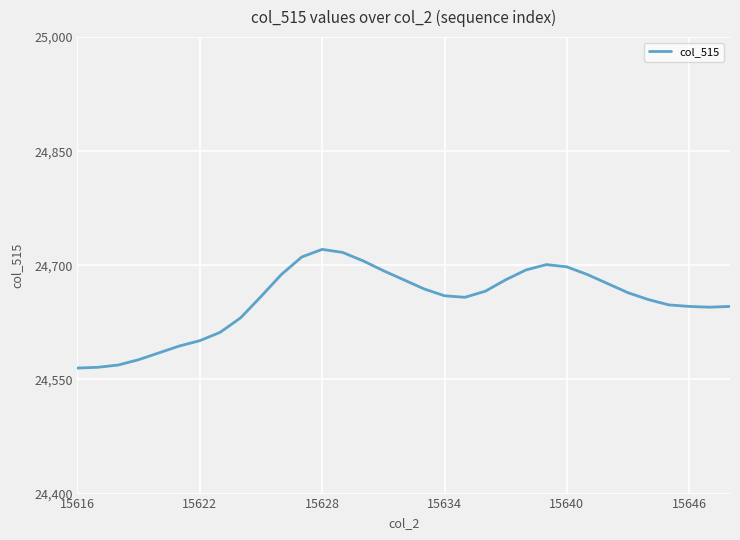

What is the difference between the maximum and minimum values?

156